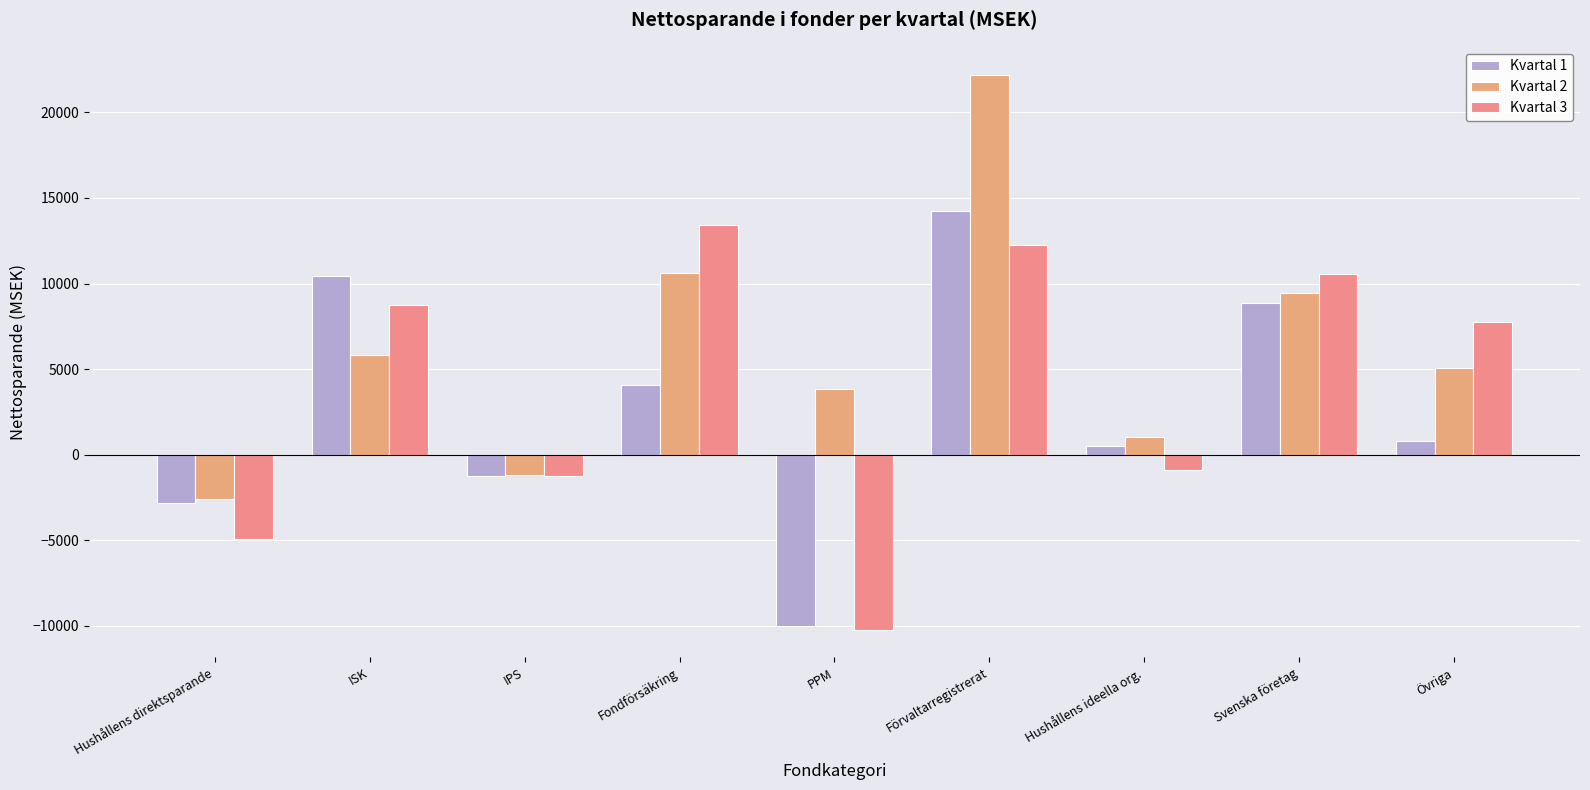

Rank the series by their average value, from lowest to highest.

Kvartal 1, Kvartal 3, Kvartal 2